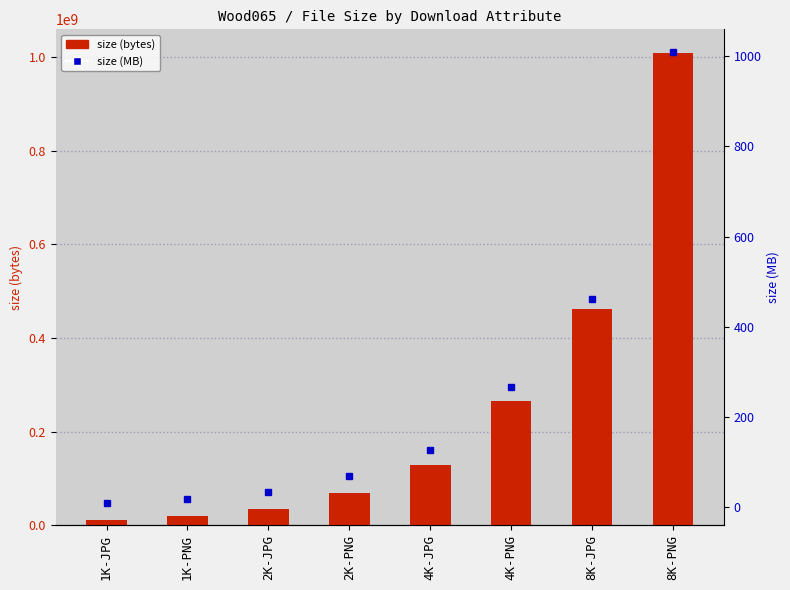

List the series in order of their overall mean, highest first.

size, size (MB)